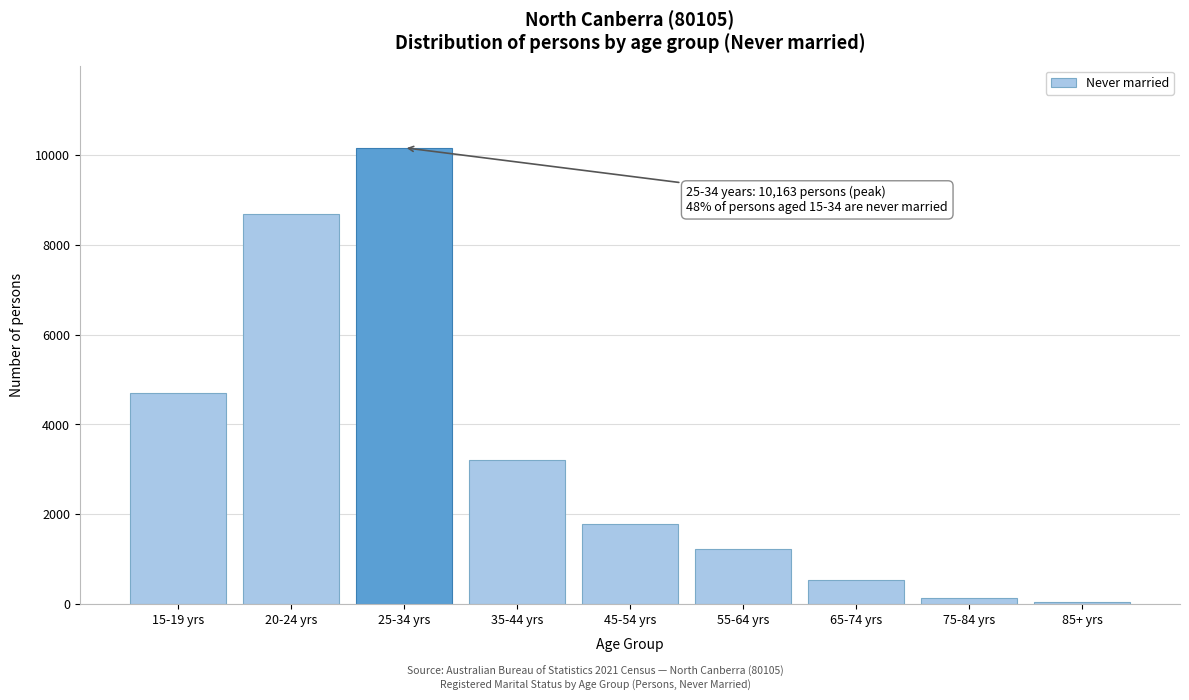

Reading left to right, extract all data points from this chart.

15-19 yrs=4707	20-24 yrs=8697	25-34 yrs=10163	35-44 yrs=3210	45-54 yrs=1793	55-64 yrs=1231	65-74 yrs=531	75-84 yrs=139	85+ yrs=40